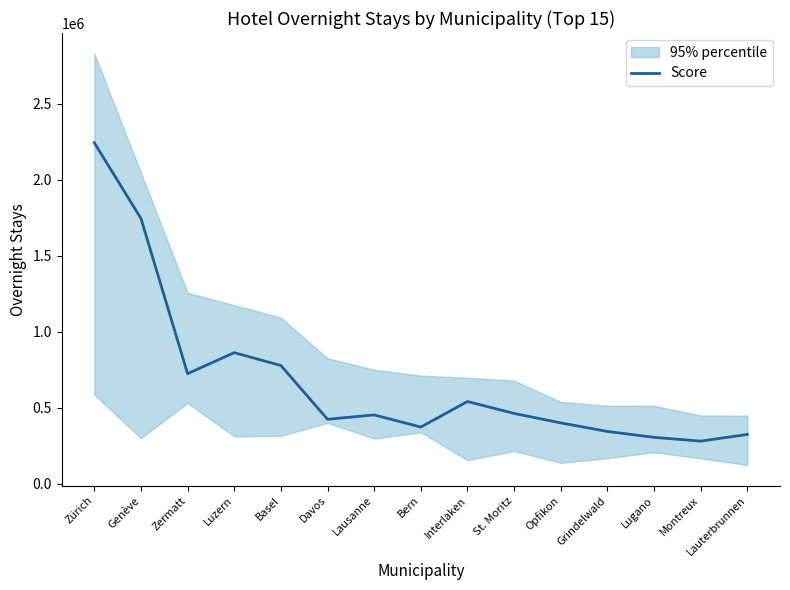

What is the change in value from Bern to Lauterbrunnen?

-48572